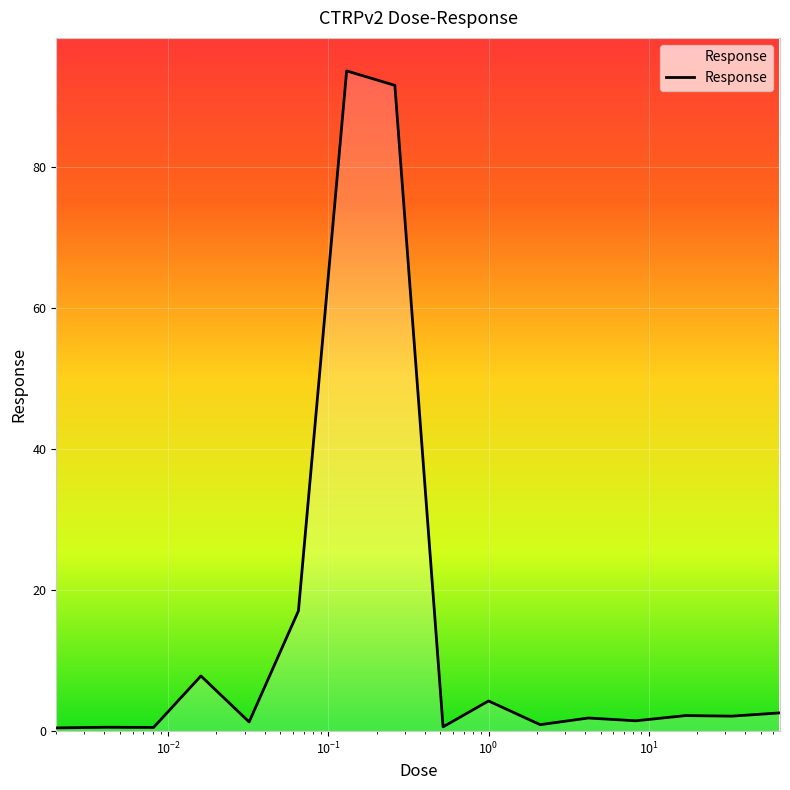

What is the difference between the maximum and minimum values?

93.2